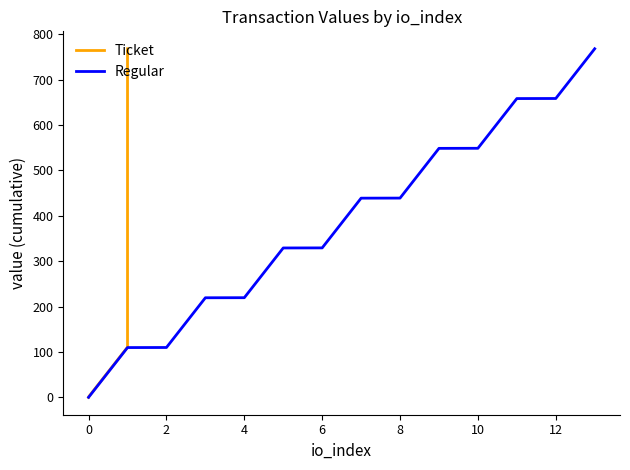

What is the value of the Regular point at the 10th from the left?

548.5